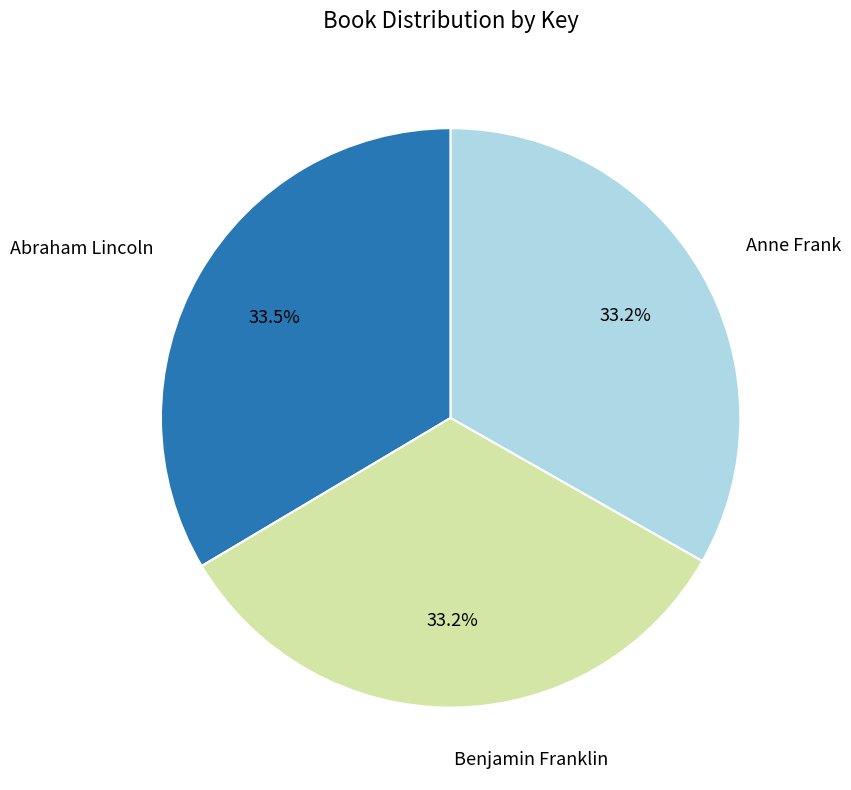

Is there any slice that represents more than half of the pie?

No